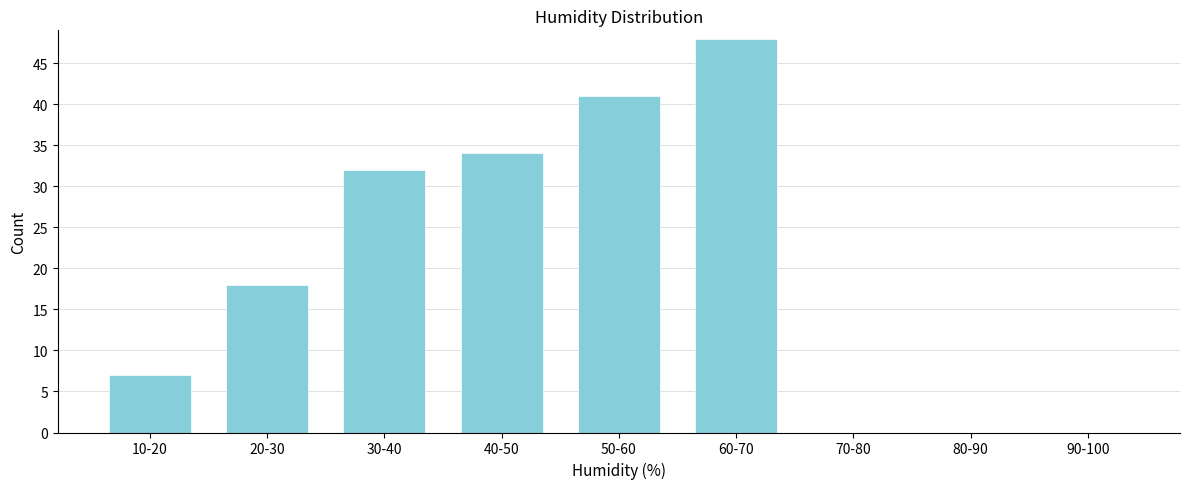

Reading left to right, what are all the values shown in this chart?

10-20=7	20-30=18	30-40=32	40-50=34	50-60=41	60-70=48	70-80=0	80-90=0	90-100=0